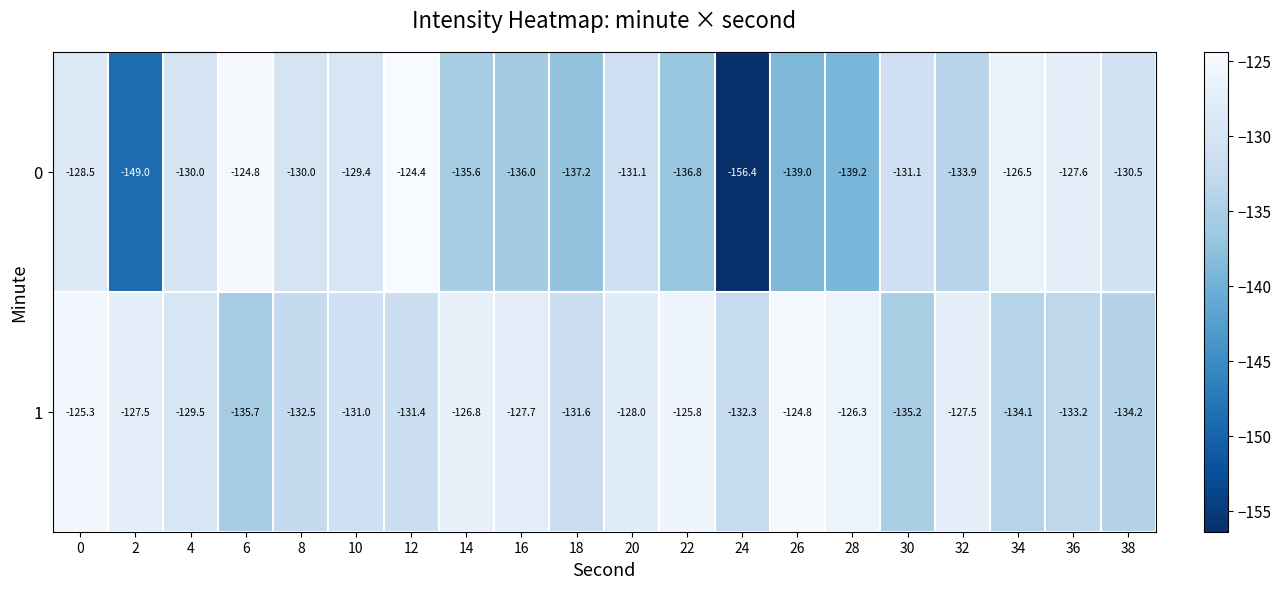

What is the average value of the 0 series?

-133.8